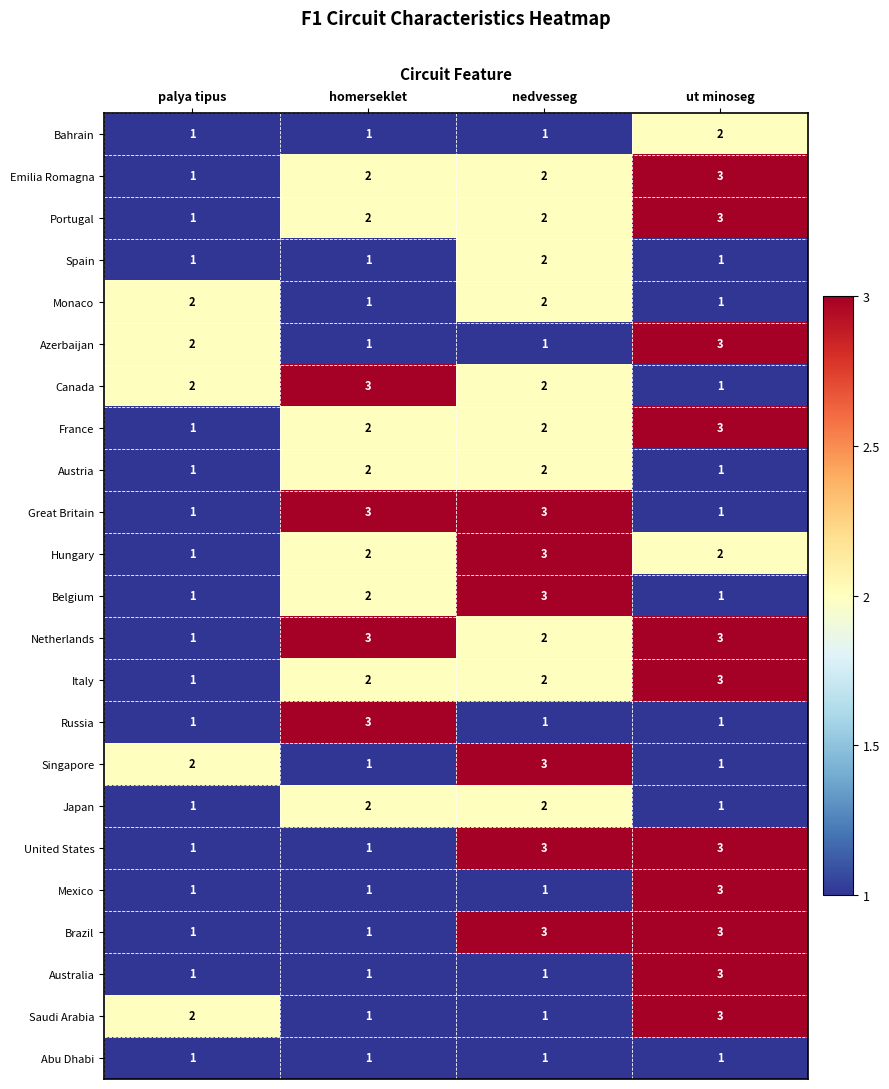

Count the number of categories in the chart.

4